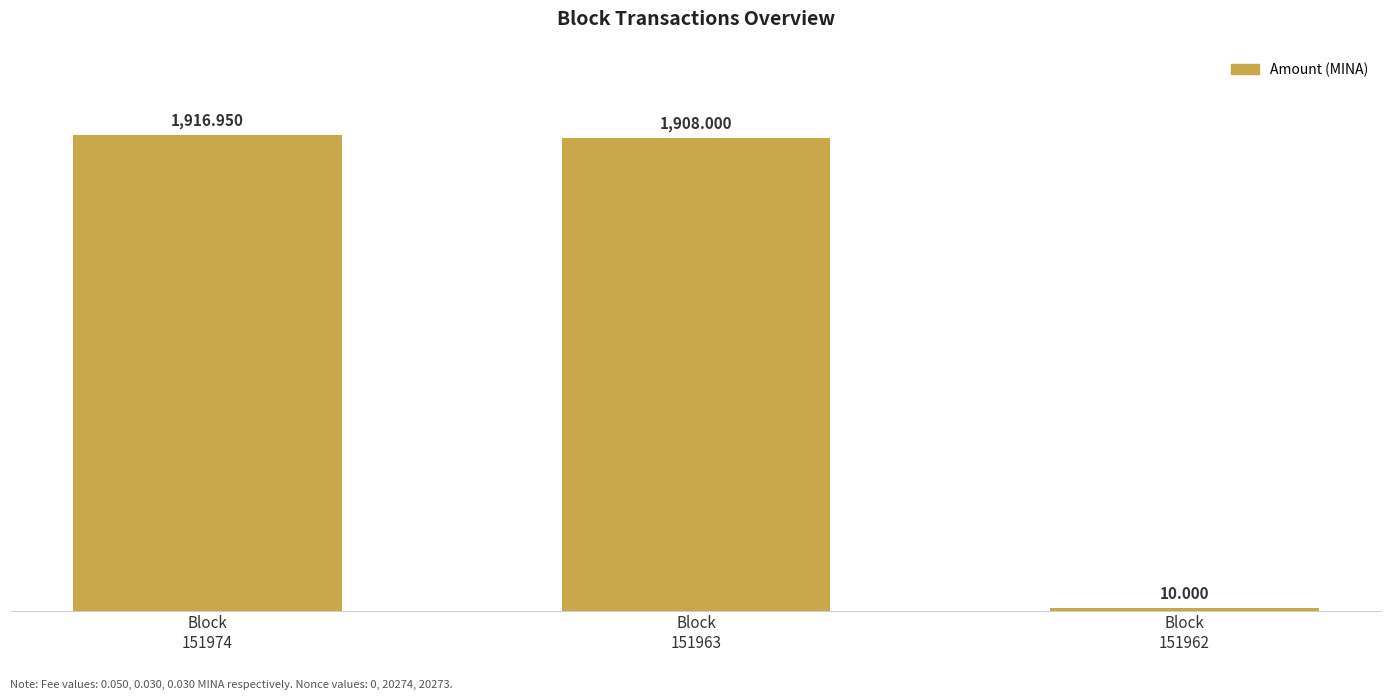

True or false: the data shows 10.0 at Block
151962.

True